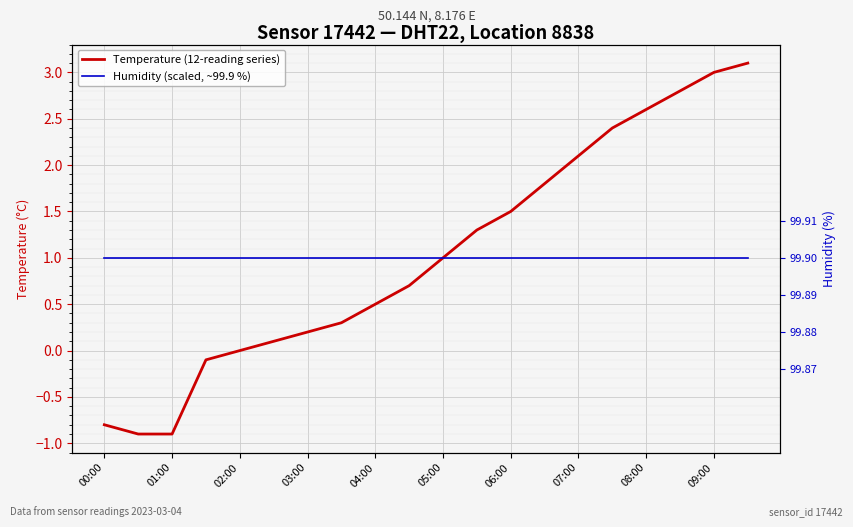

Is the value of Temperature (12-reading series) at 04:00 greater than the value of Humidity (scaled, ~99.9 %) at 00:00?

No